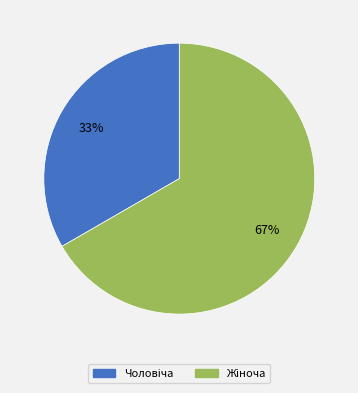

Is there any slice that represents more than half of the pie?

Yes